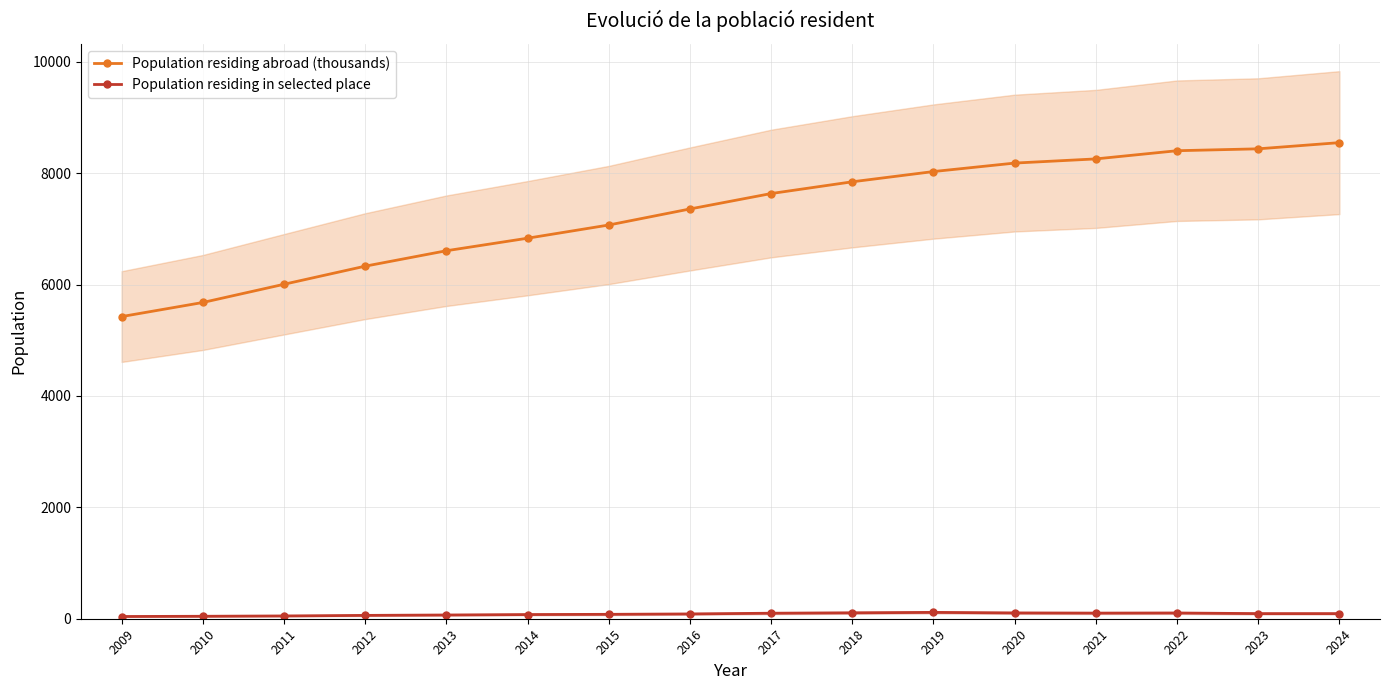

What is the difference between the maximum and minimum values in the Population residing in selected place series?

74